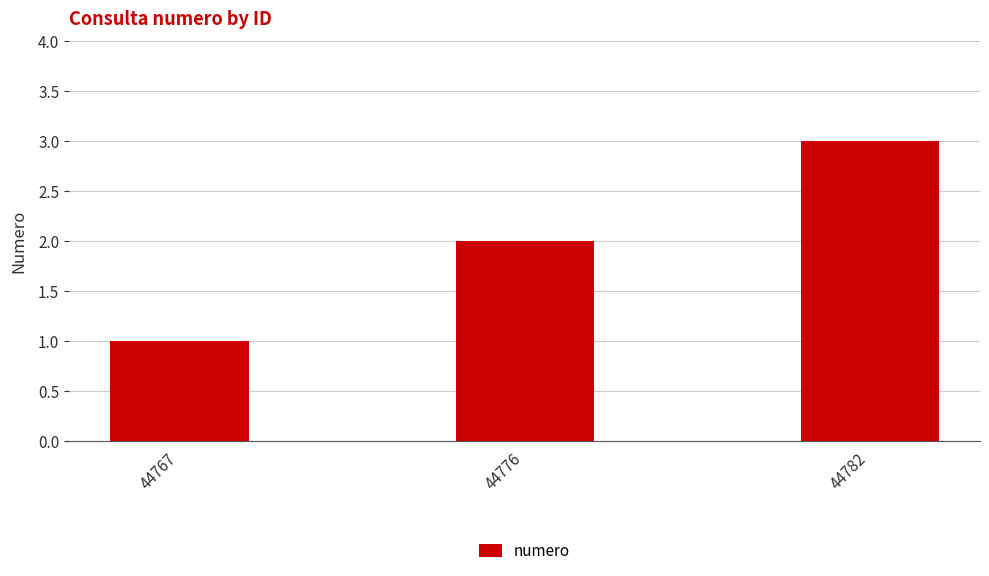

Between 44782 and 44776, which is larger?

44782